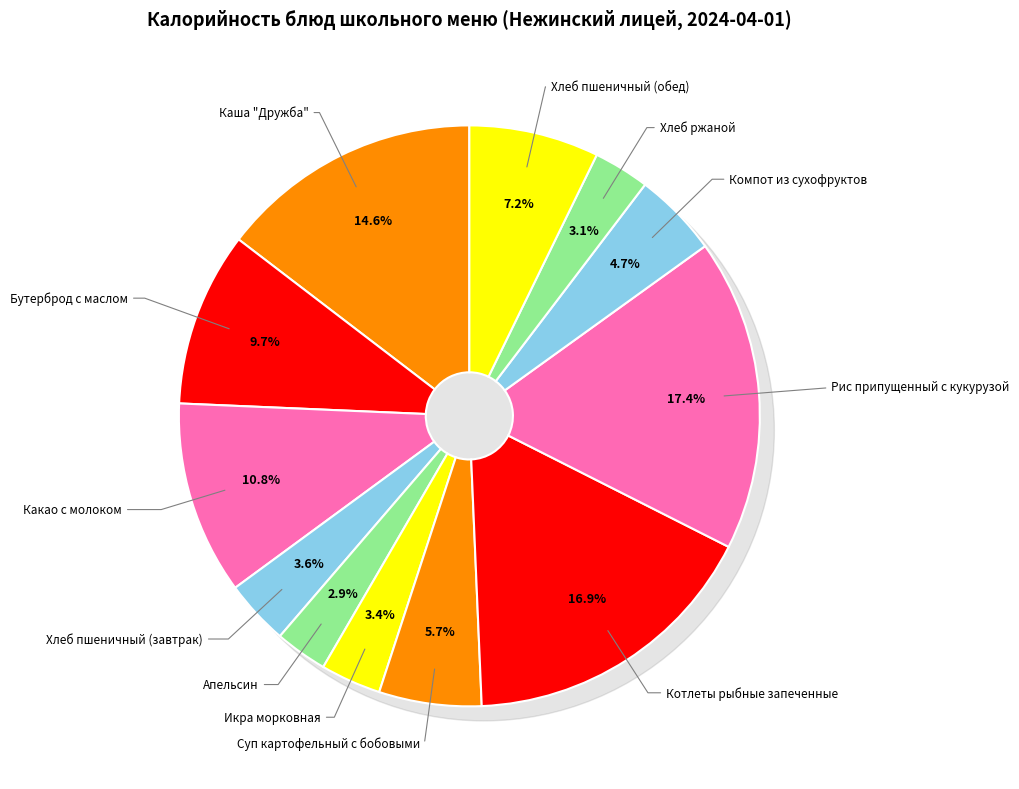

Is there a majority slice in this chart?

No